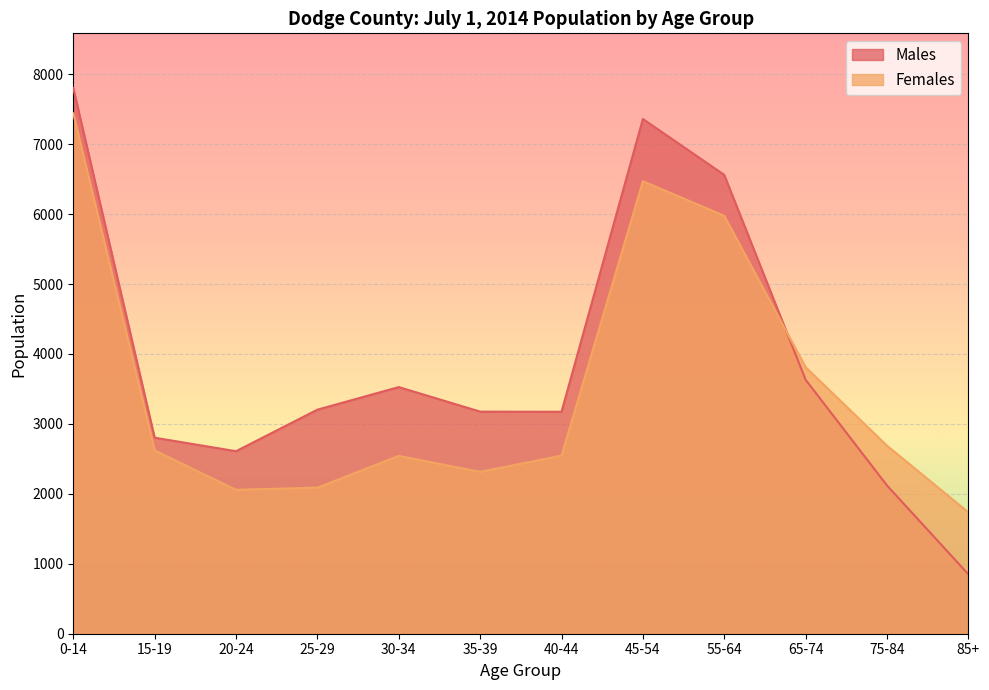

Between 20-24 and 85+, which is larger?

20-24